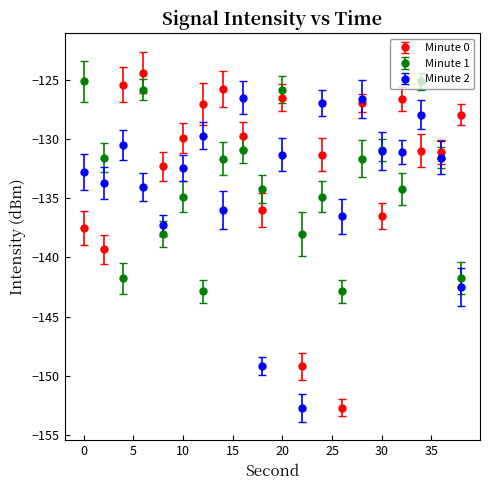

What is the smallest value displayed?

-152.7